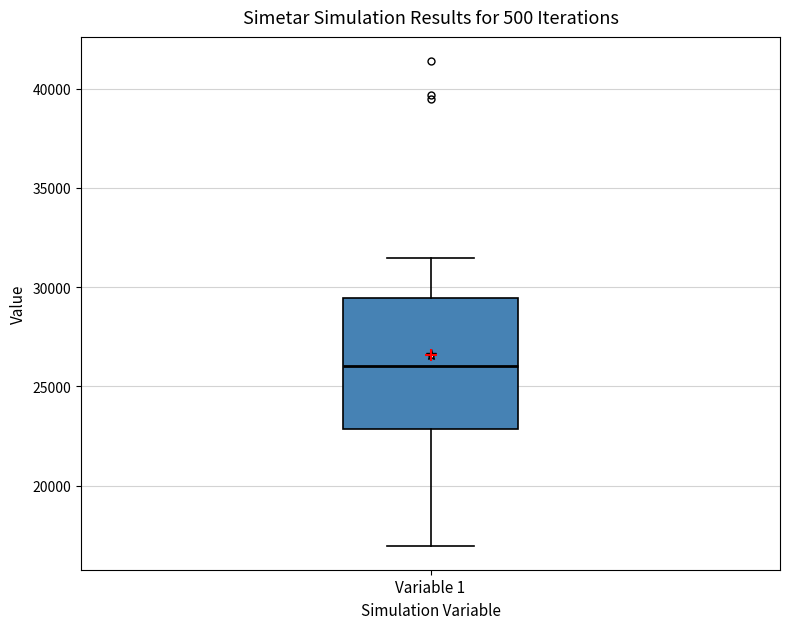

Read this box plot against the y-axis: the position of the median line, the range covered by the box, and the ends of both whiskers. The values are not printed on the chart, so give them approximately, as read against the axis.

median 26000, box 23000 to 29500, whiskers 17000 to 31500